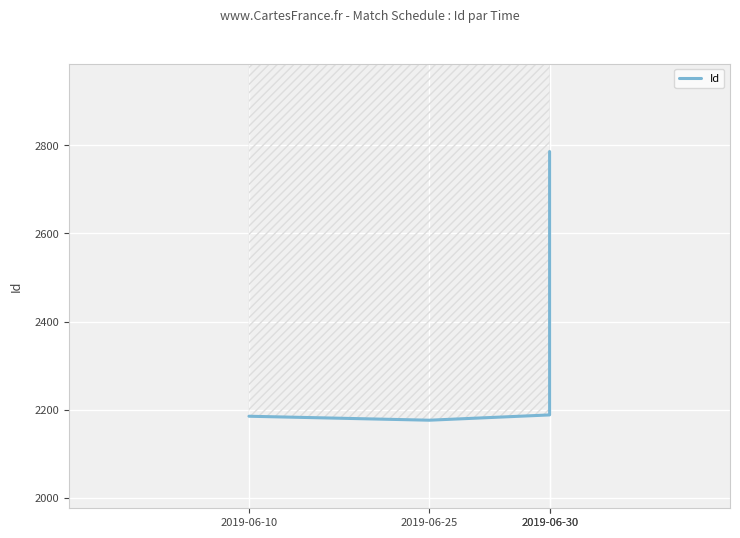

Reading left to right, list all the values displayed in this chart.

2185	2176	2188	2786